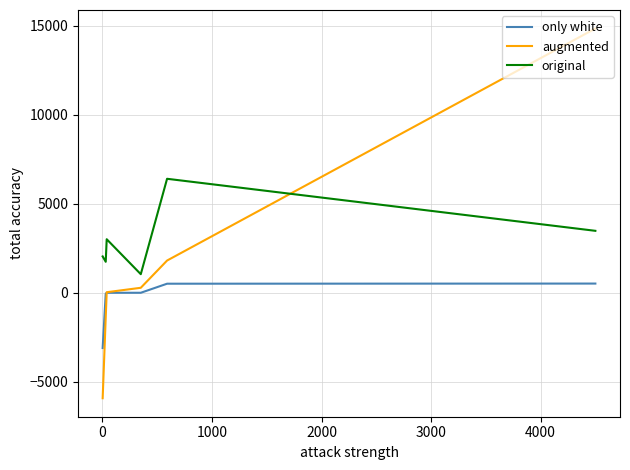

True or false: original and only white intersect in this chart.

False